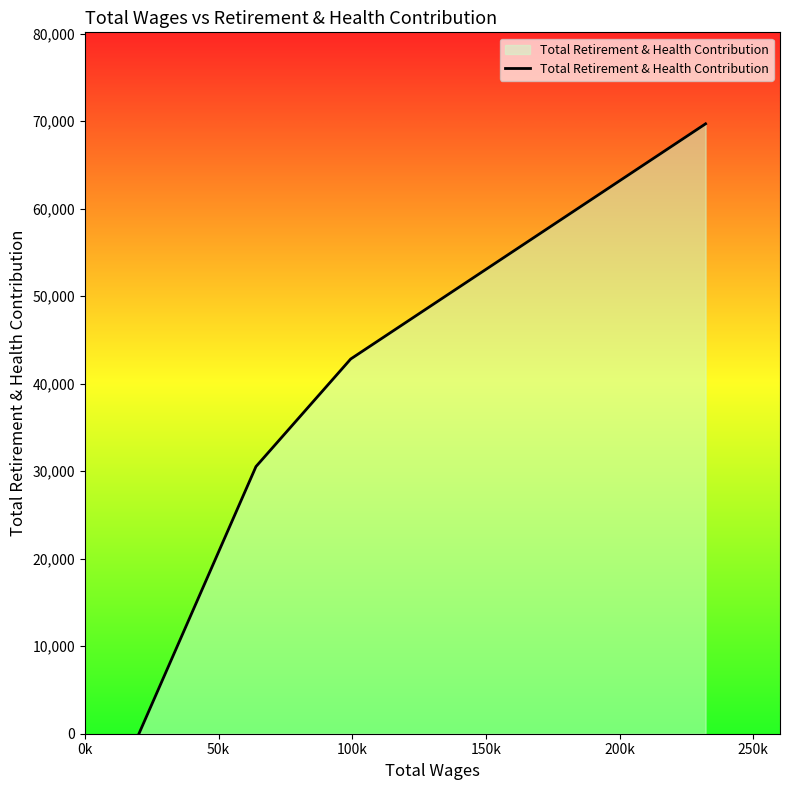

What is the maximum value shown in the chart?

69698